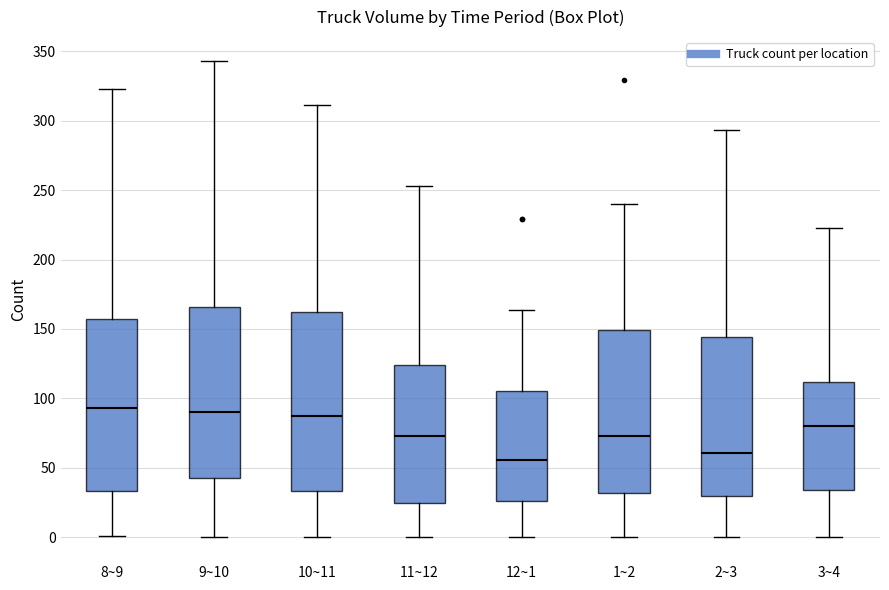

Where does the median line of the box for 8~9 sit on the y-axis? The values are not printed on the chart, so give them approximately, as read against the axis.

95